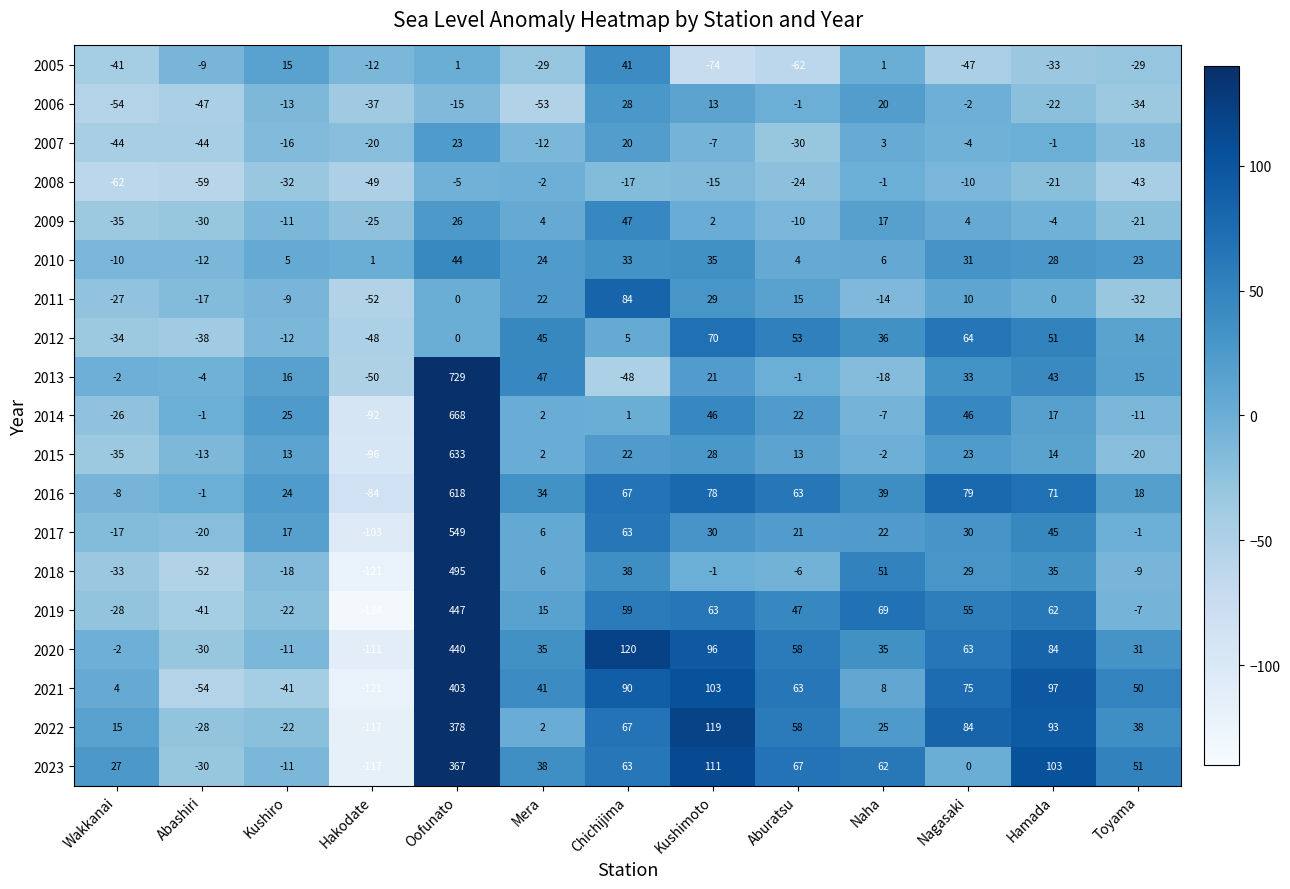

The 2007 series shows -20 at Hakodate. True or false?

True